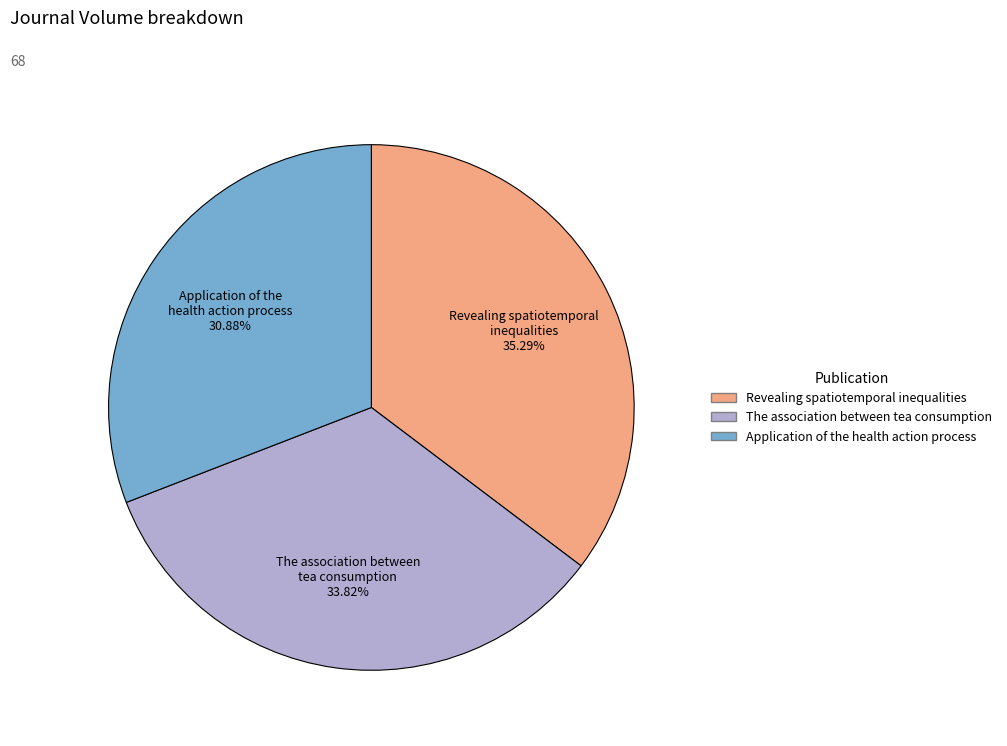

What percentage is the Revealing spatiotemporal inequalities slice, to the nearest percent?

35%